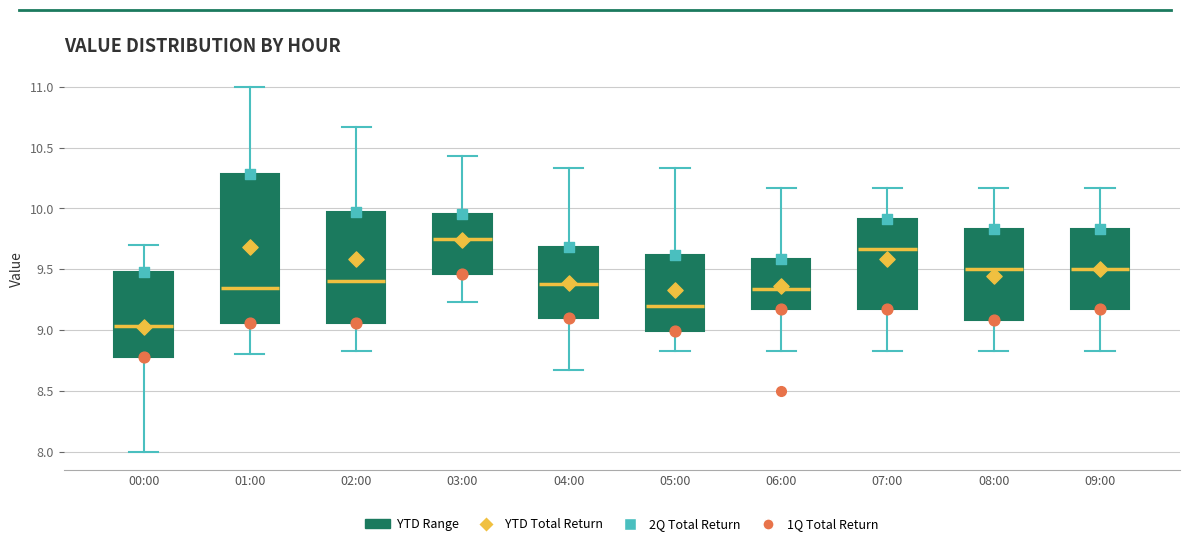

Where is the upper edge of the box for 07:00 on the y-axis? The values are not printed on the chart, so give them approximately, as read against the axis.

9.90